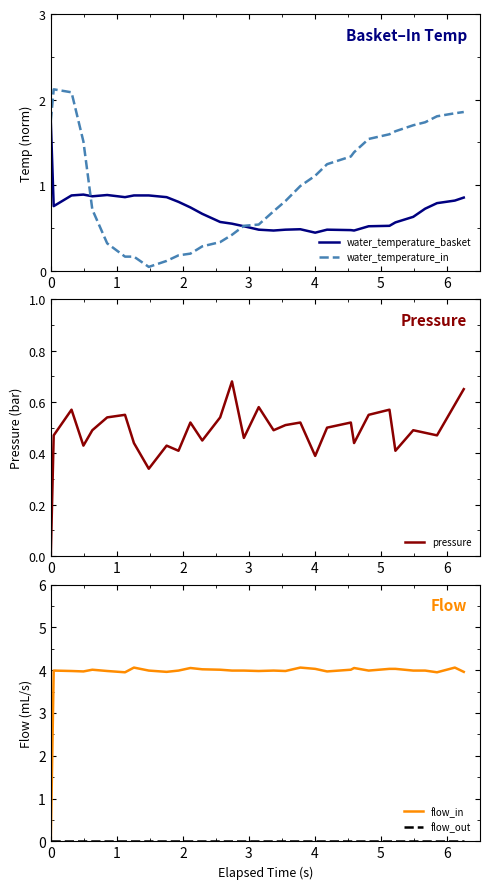

Which series has the largest total across all categories?

flow_in